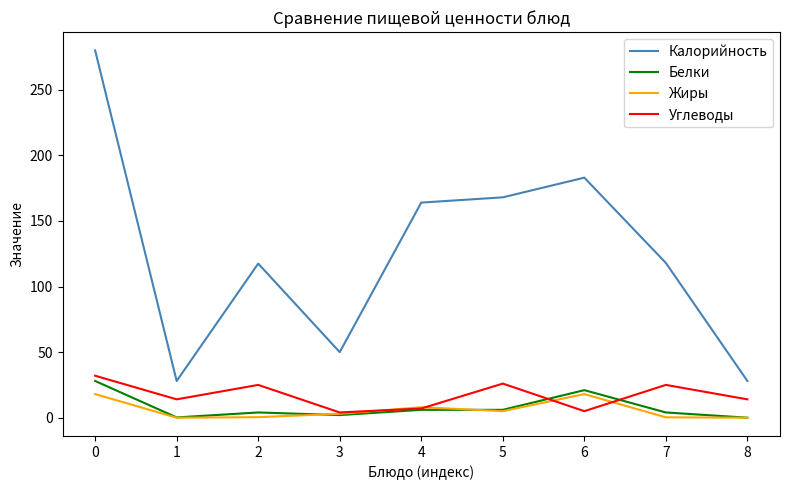

How many interior local peaks does the Углеводы series have?

3